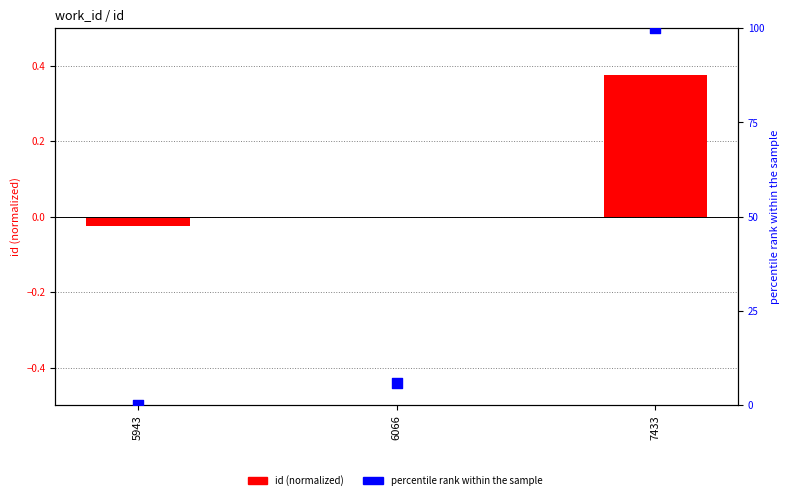

Which series reaches the maximum Y coordinate?

percentile rank within the sample